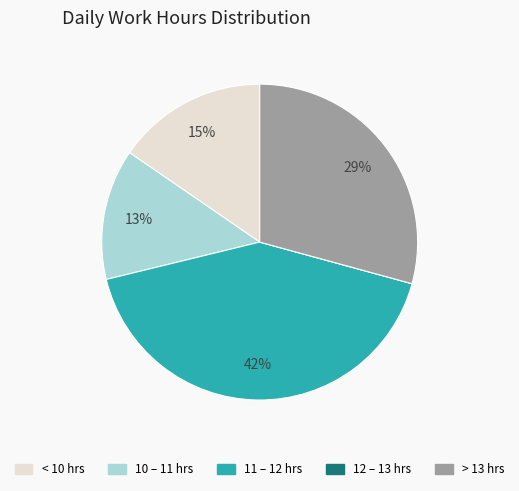

To the nearest percent, what is the average slice percentage?

20%